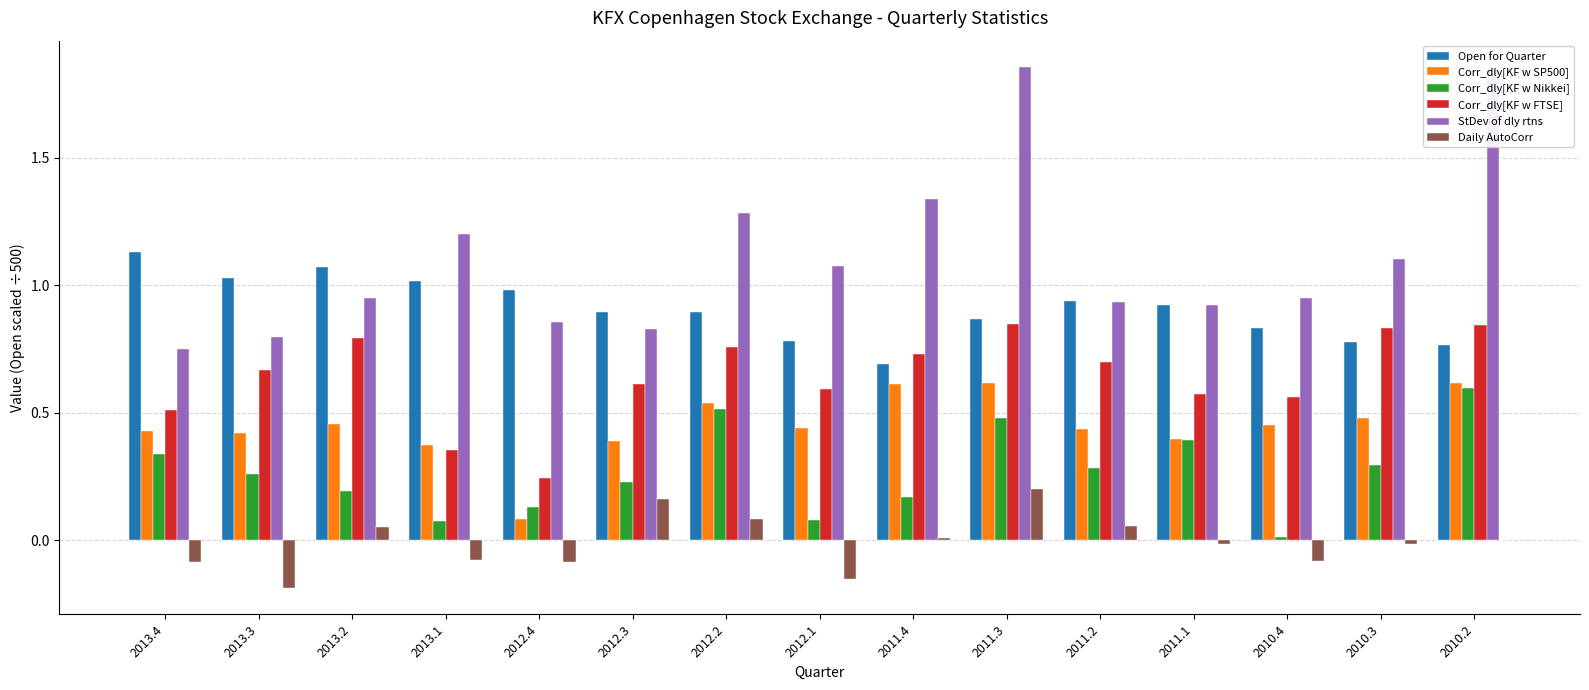

True or false: StDev of dly rtns has a value of 2.1 at 2011.4.

False